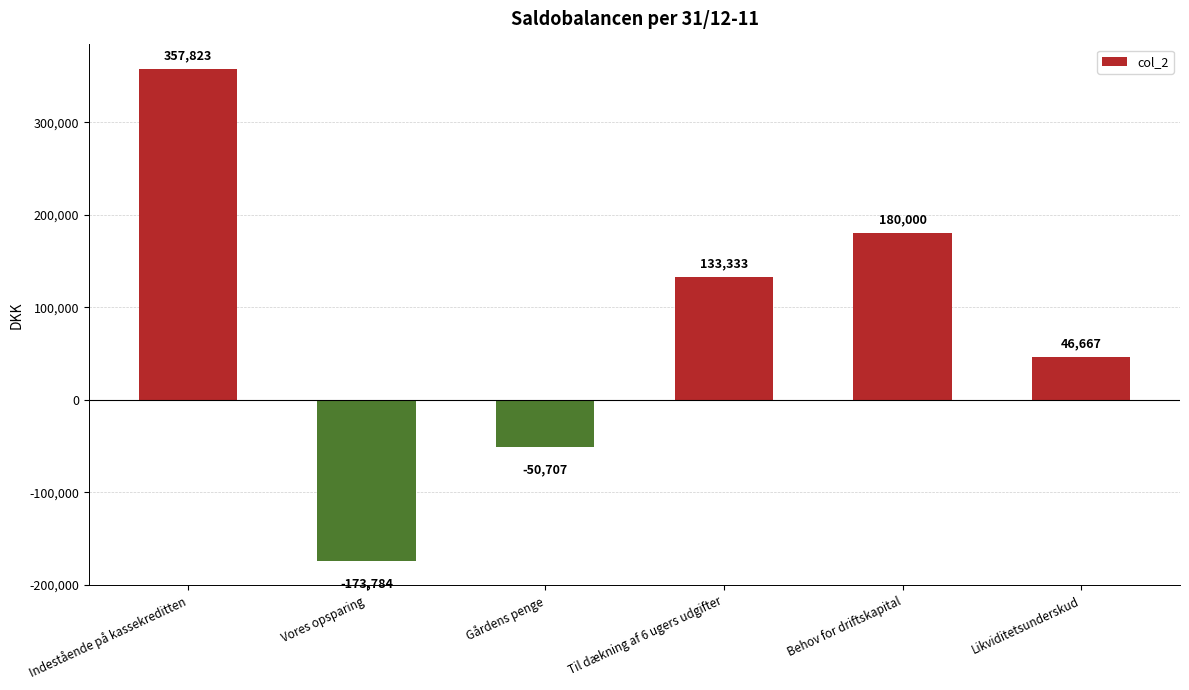

True or false: the data shows 250632.0 at Behov for driftskapital.

False